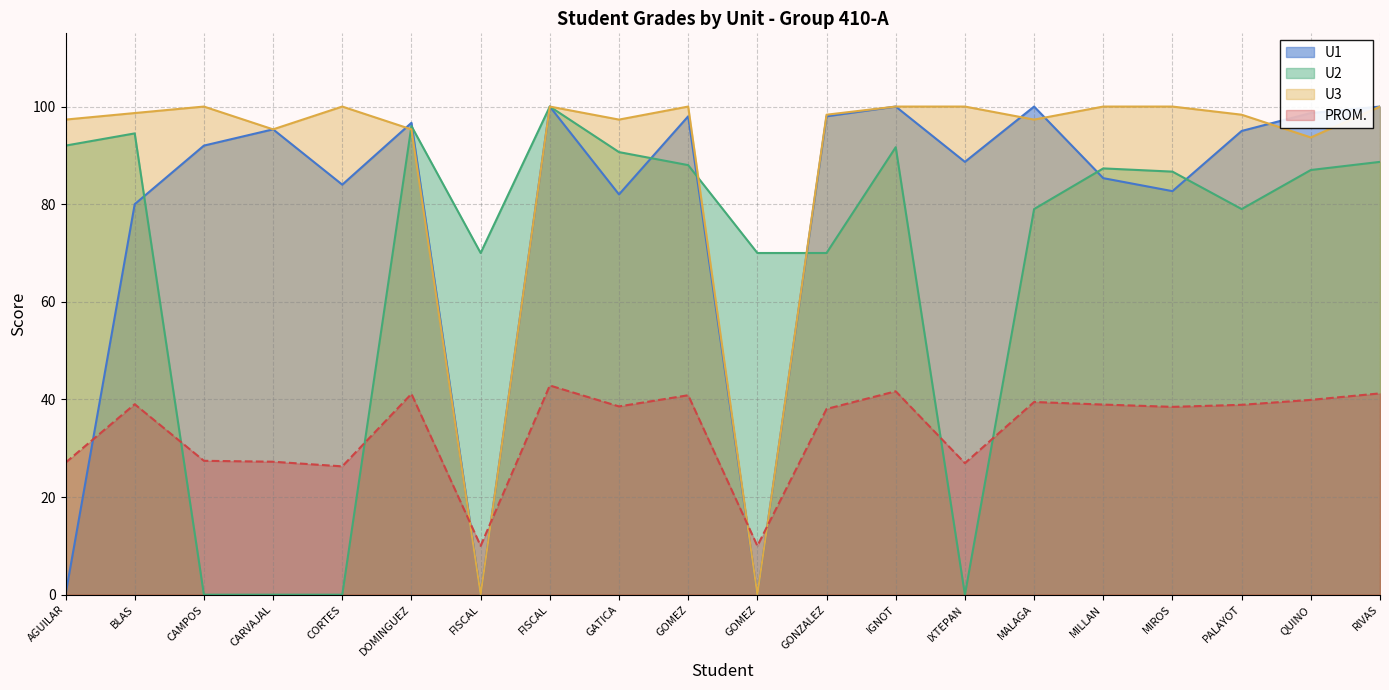

Which series ends up on top after the final intersection of U3 and U1?

U1